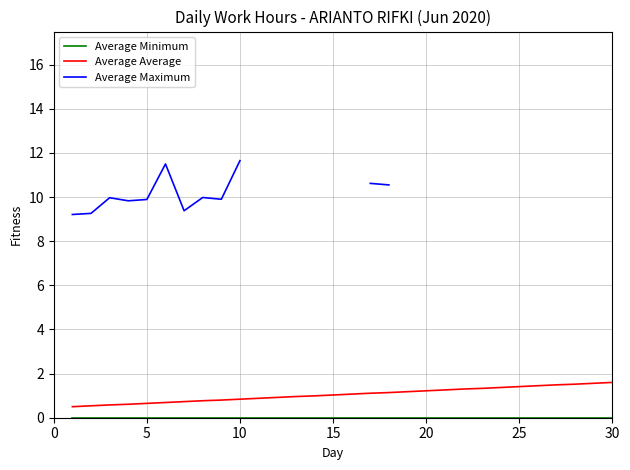

What is the maximum value for Average Average?

1.6